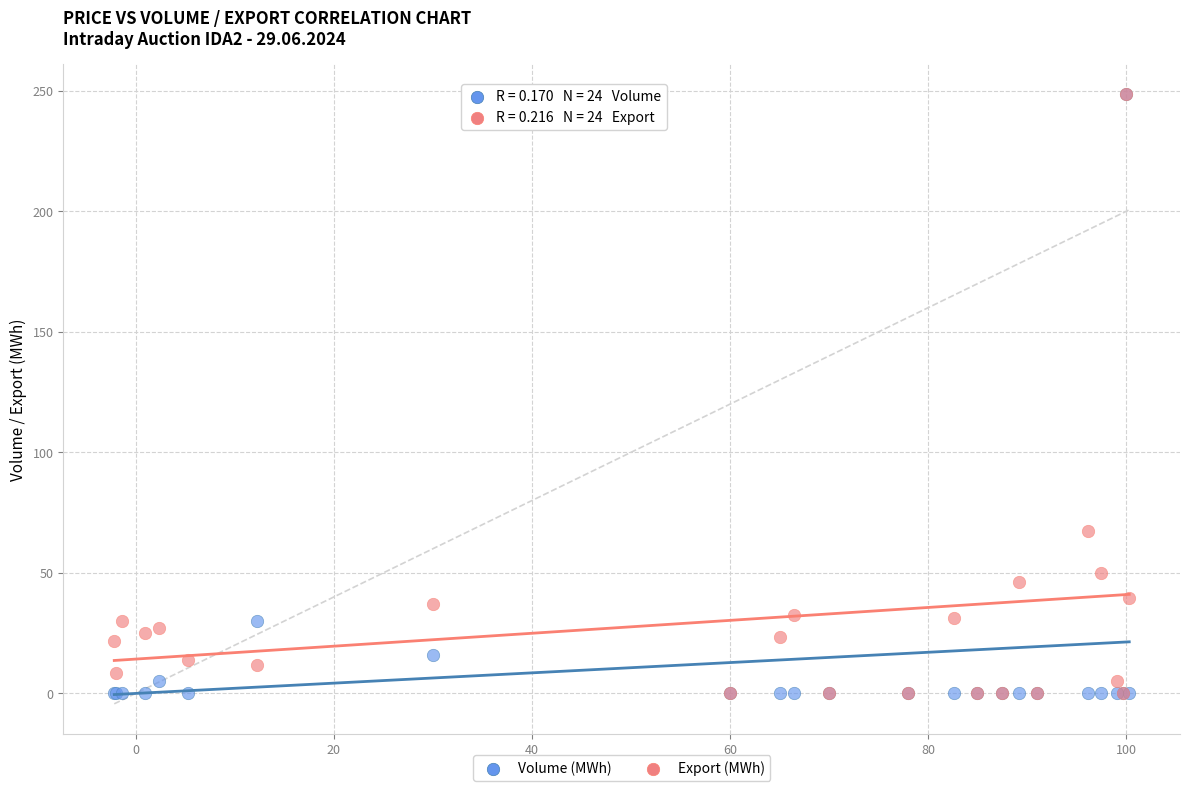

In the Export (MWh) series, what Y value is closest to 124?

67.5